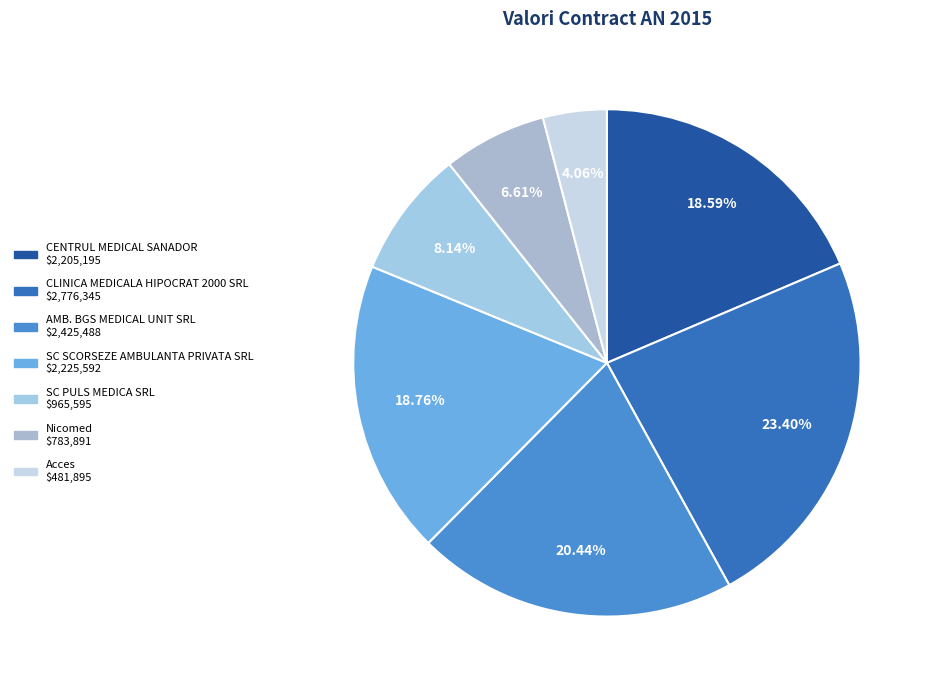

Is it true that CENTRUL MEDICAL SANADOR is 19% of the pie?

True